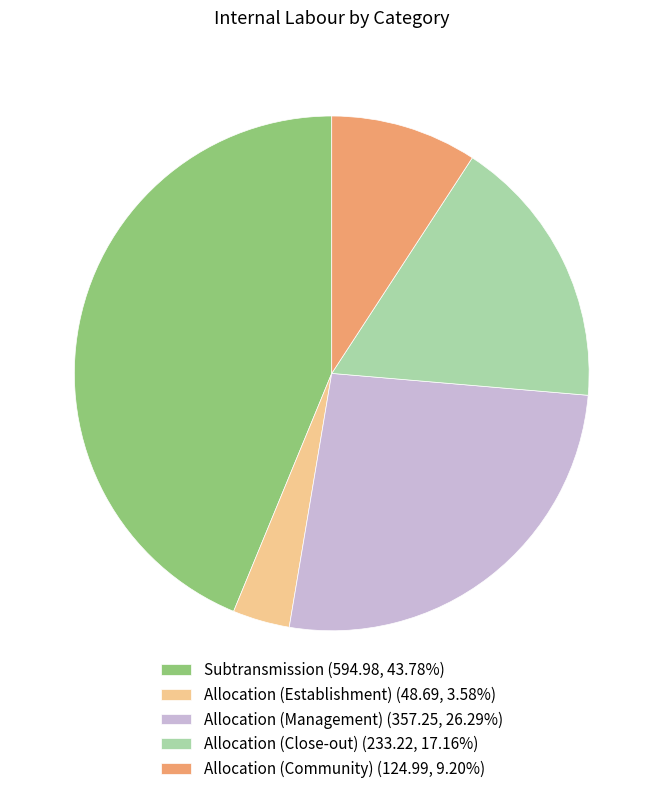

Does any single category account for the majority?

No